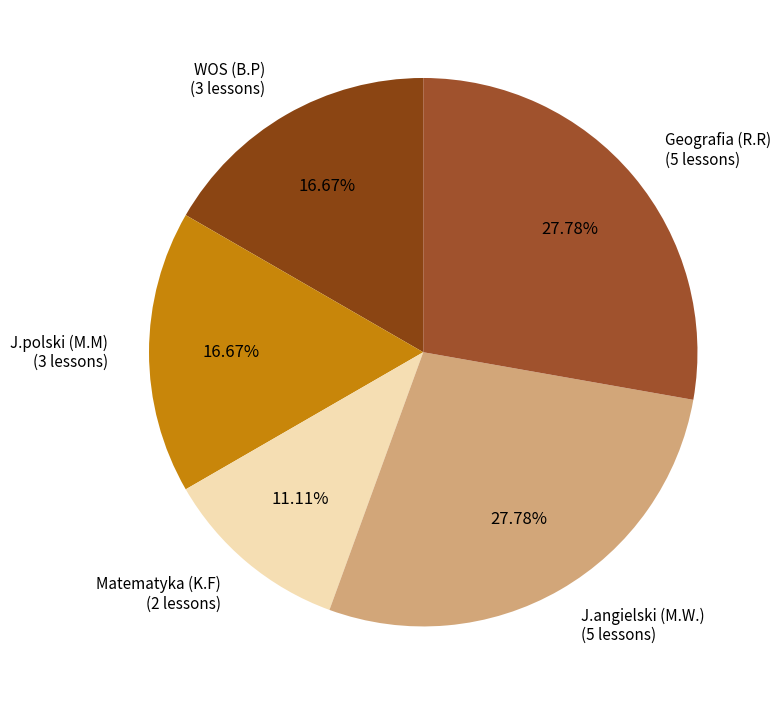

Which has a higher value, J.polski (M.M) or Matematyka (K.F)?

J.polski (M.M)